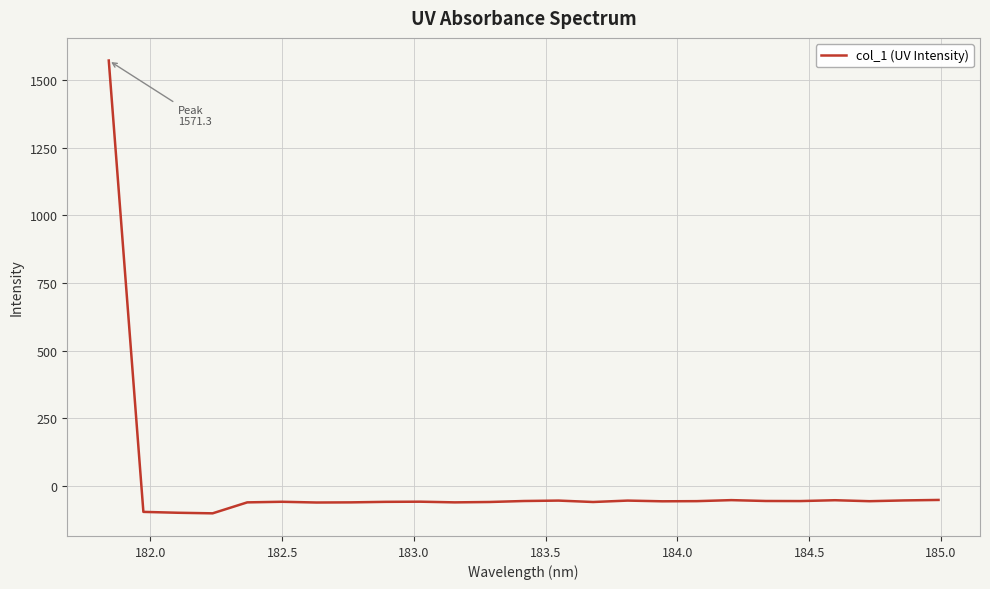

What is the minimum value shown in the chart?

-100.6